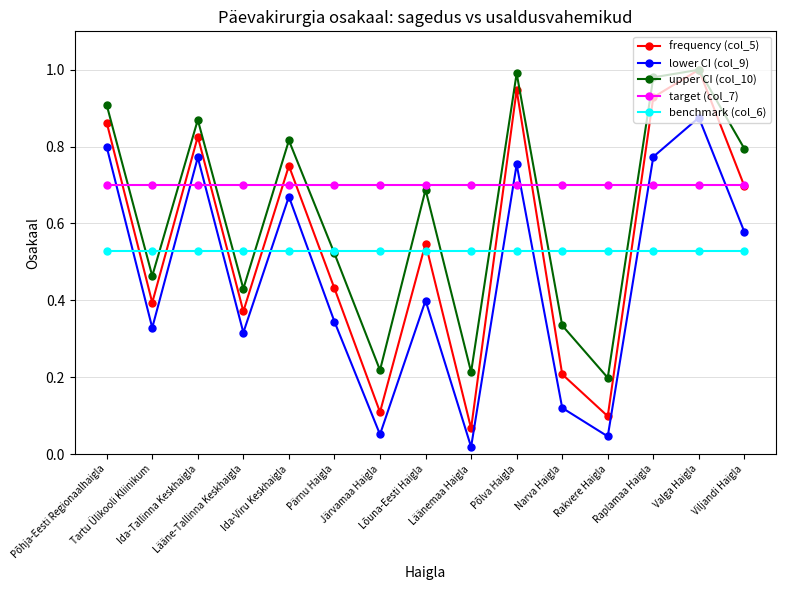

True or false: frequency (col_5) and lower CI (col_9) cross at least once.

False